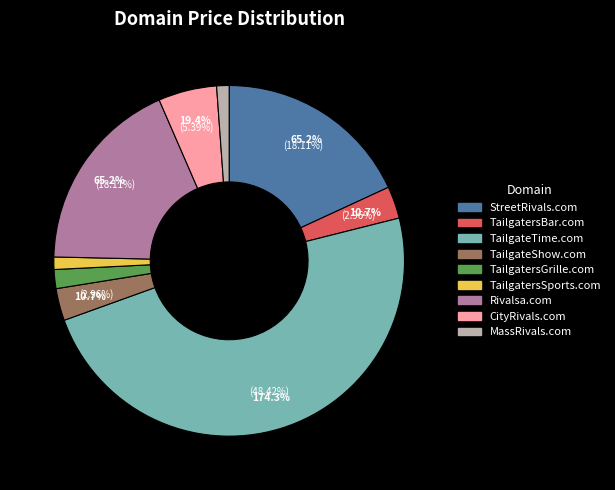

Is there any slice that represents more than half of the pie?

No